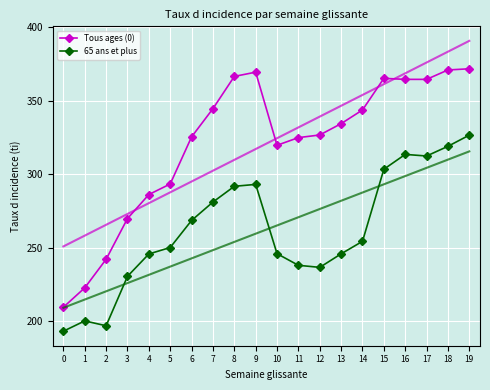

True or false: 65 ans et plus has more than 1 points higher than both neighbors.

True